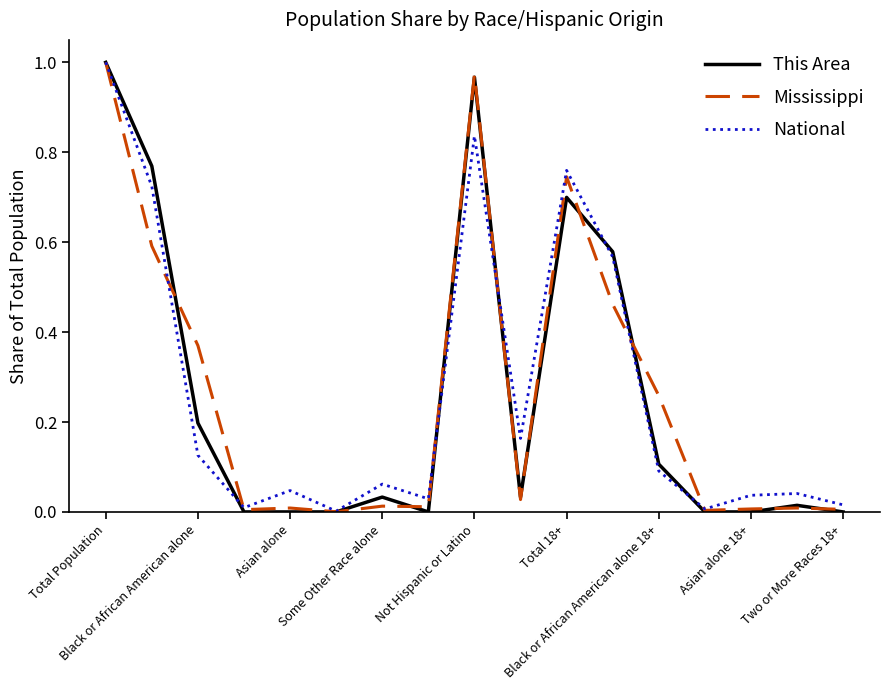

How many lines are shown in the chart?

3